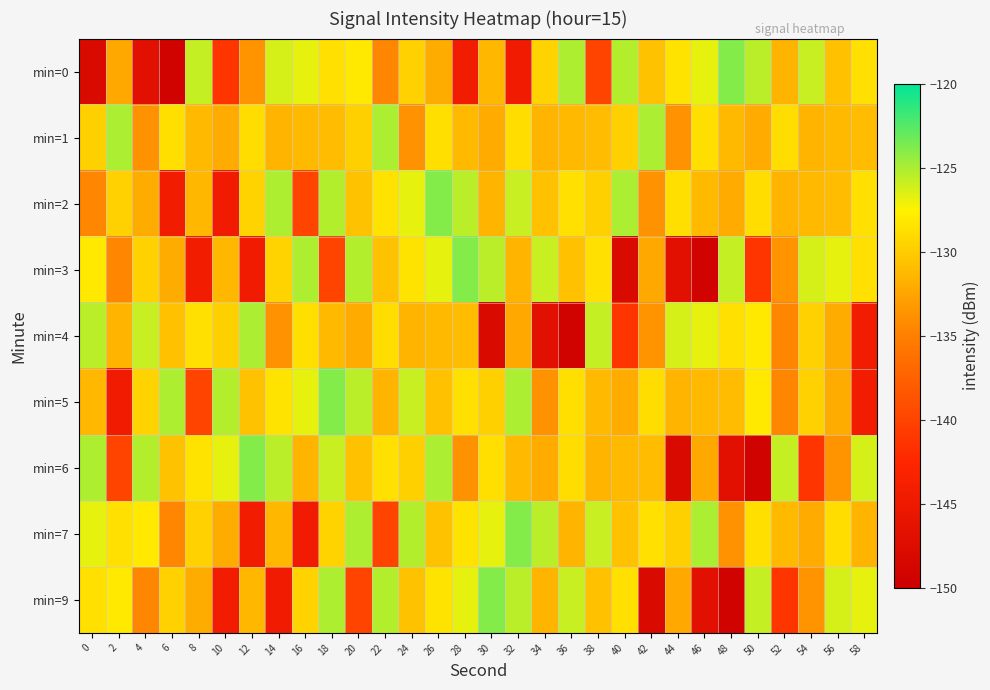

At 8, list the series in order from smallest to largest.

min=3, min=5, min=9, min=2, min=1, min=7, min=4, min=6, min=0